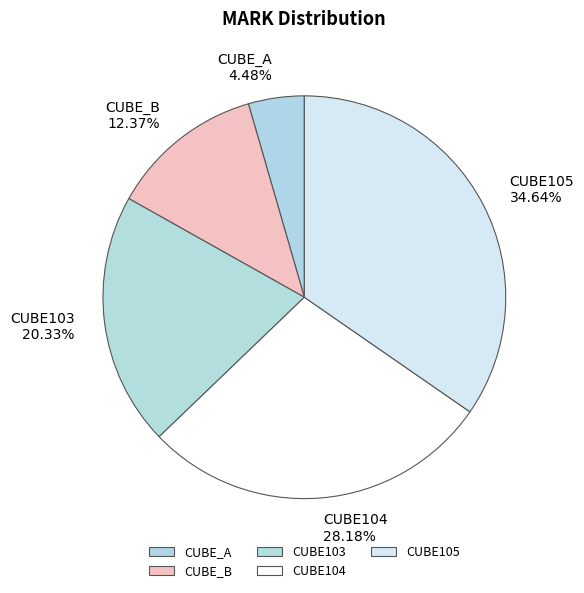

How many segments does this pie chart have?

5